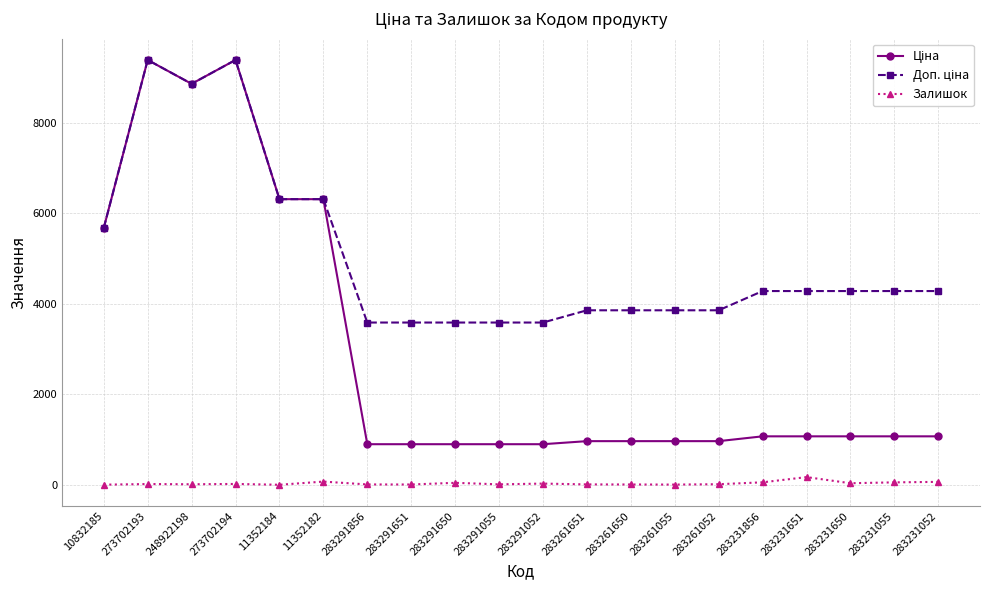

What is the maximum value shown in the chart?

9384.0